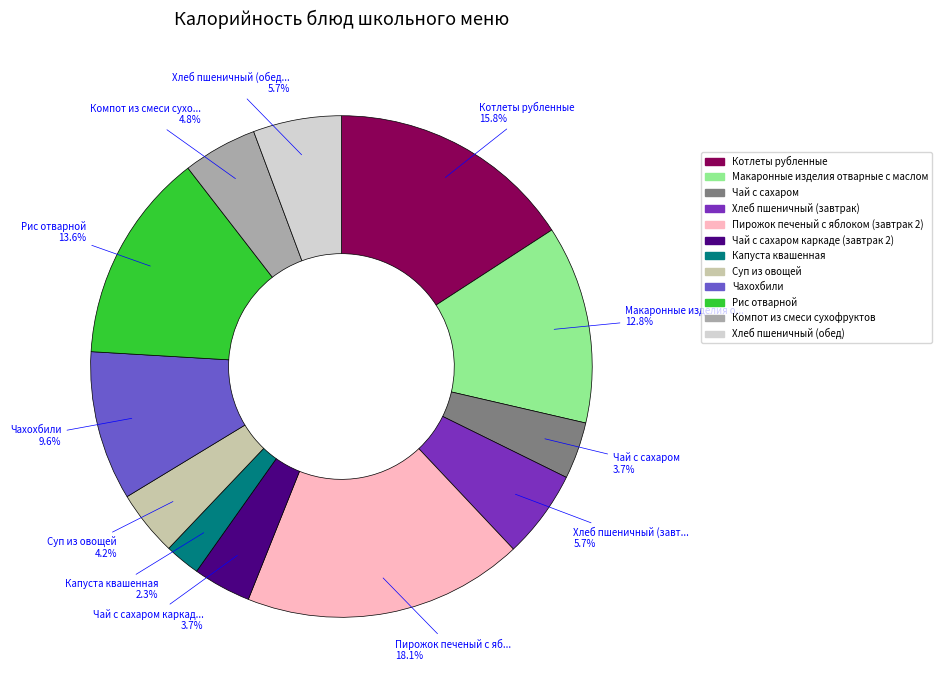

Do Макаронные изделия отварные с маслом and Чай с сахаром каркаде (завтрак 2) together represent more than half of the pie?

No